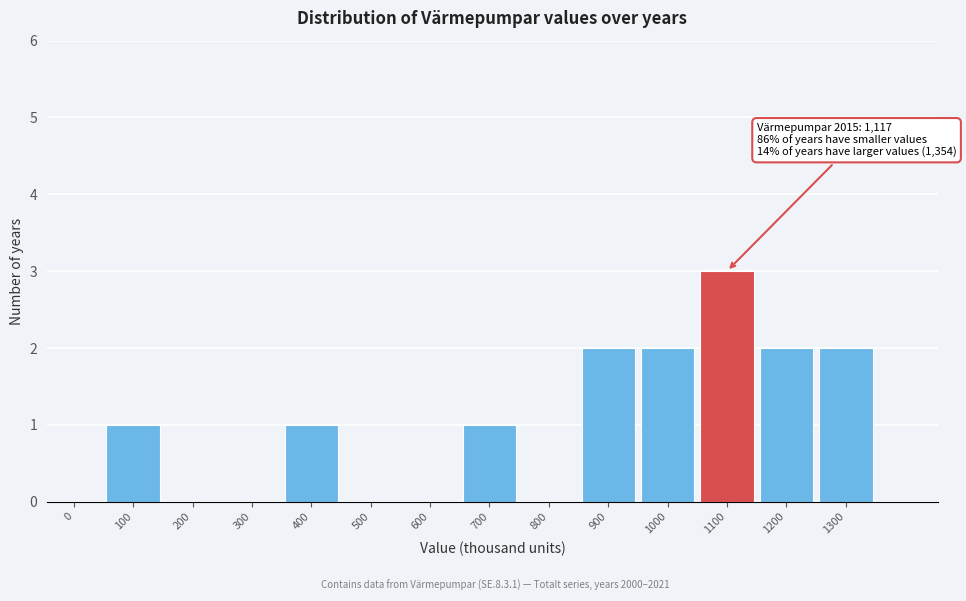

Reading left to right, what are all the values shown in this chart?

0=0	100=1	200=0	300=0	400=1	500=0	600=0	700=1	800=0	900=2	1000=2	1100=3	1200=2	1300=2